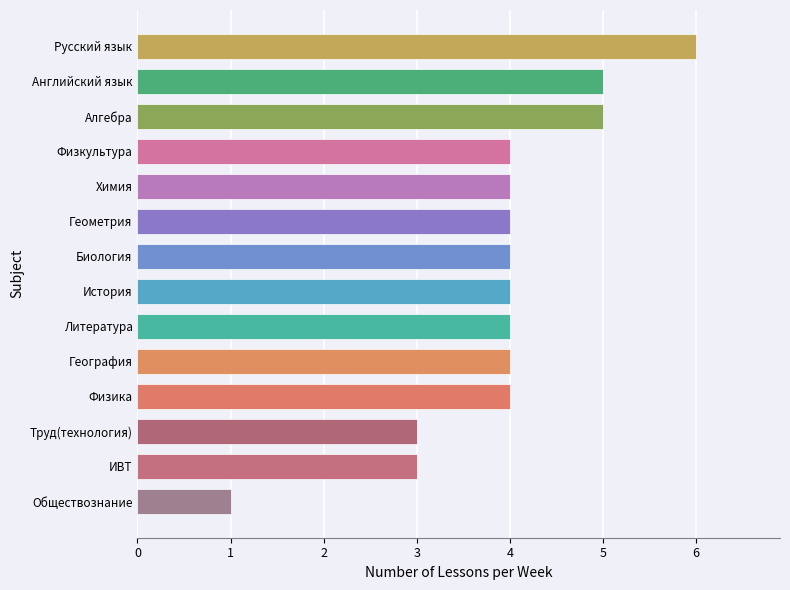

What is the average value?

4